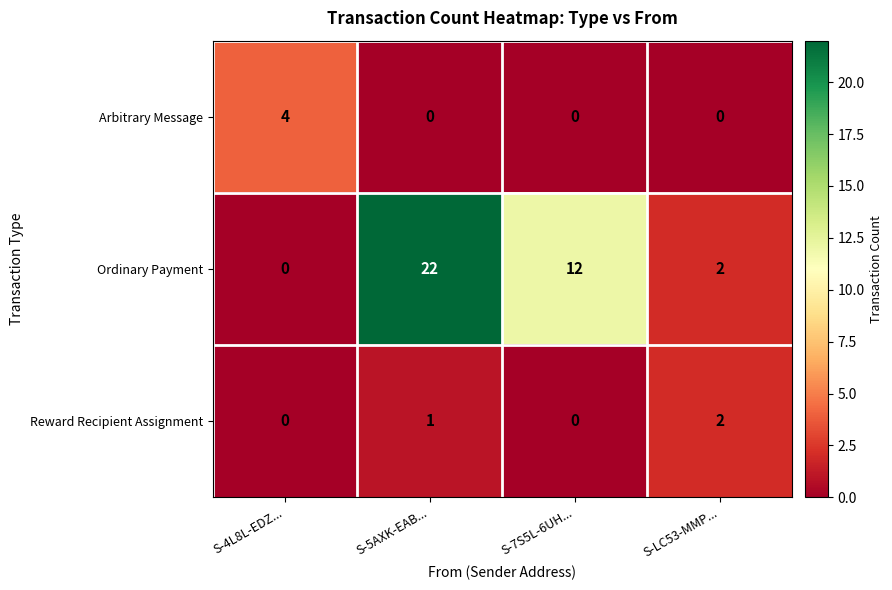

How many Reward Recipient Assignment values are between 0 and 2?

4